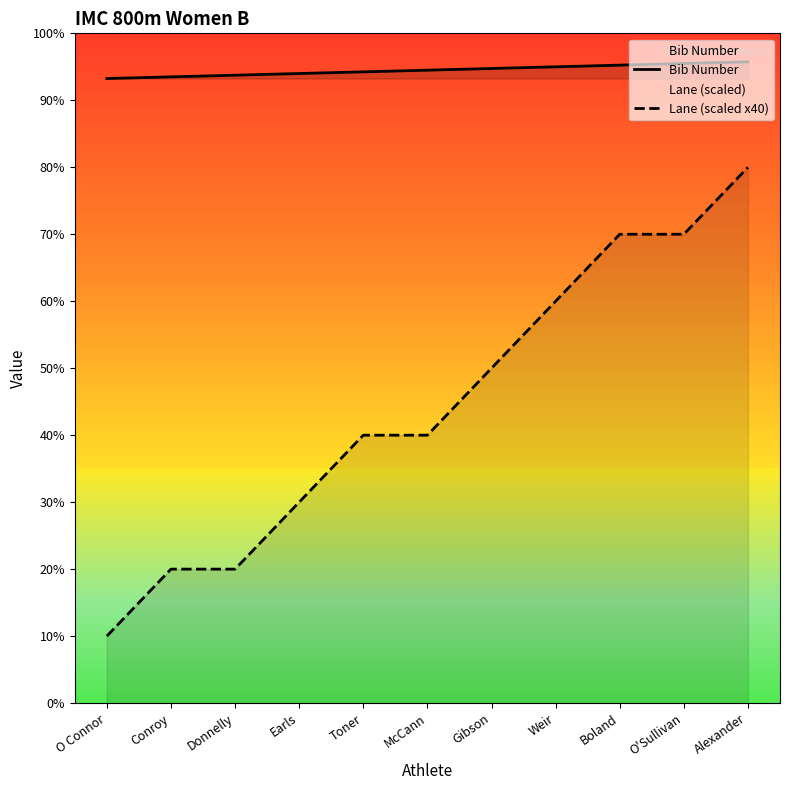

Reading left to right, extract all data points from this chart.

Bib Number: O Connor=373	Conroy=374	Donnelly=375	Earls=376	Toner=377	McCann=378	Gibson=379	Weir=380	Boland=381	O'Sullivan=382	Alexander=383
Lane (scaled x40): O Connor=40	Conroy=80	Donnelly=80	Earls=120	Toner=160	McCann=160	Gibson=200	Weir=240	Boland=280	O'Sullivan=280	Alexander=320